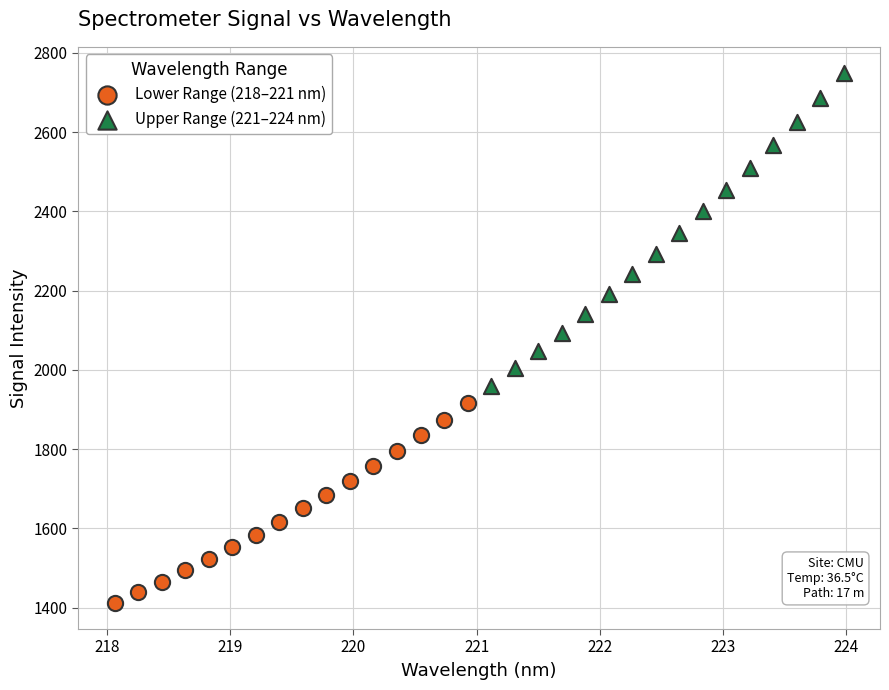

Which series has the largest Y range (max minus min)?

Upper Range (221–224 nm)